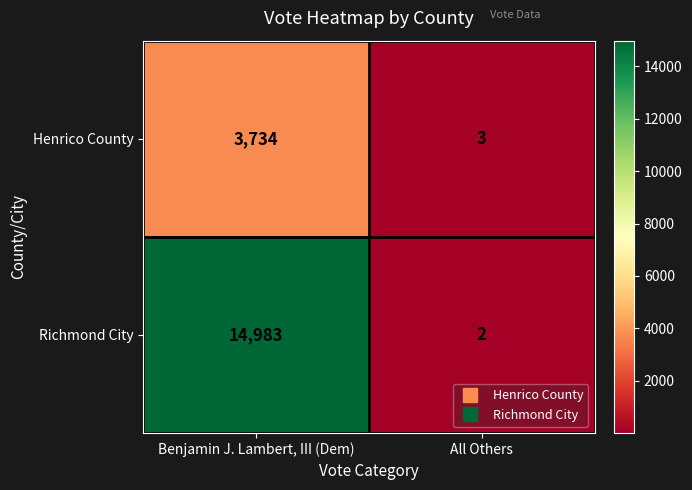

At which label does Henrico County reach its minimum?

All Others